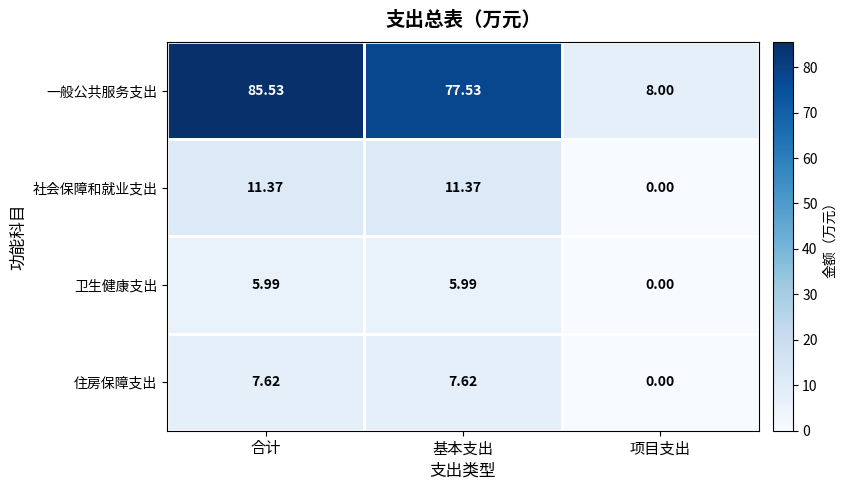

Which label corresponds to the largest value in the chart?

合计